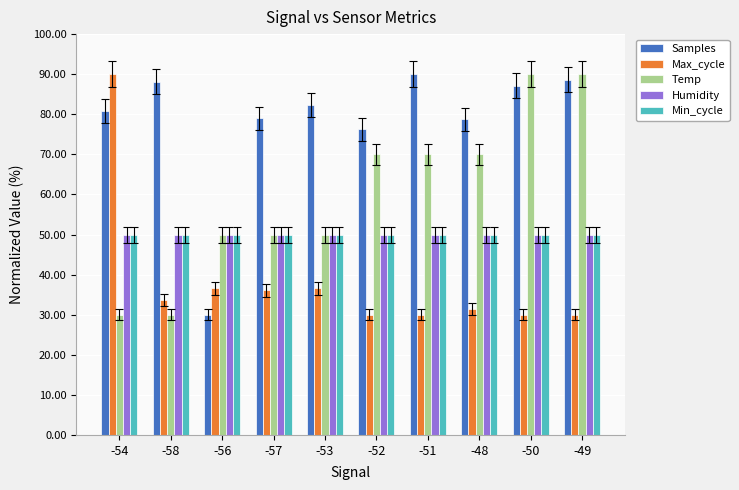

What is the minimum value for Temp?

30.0